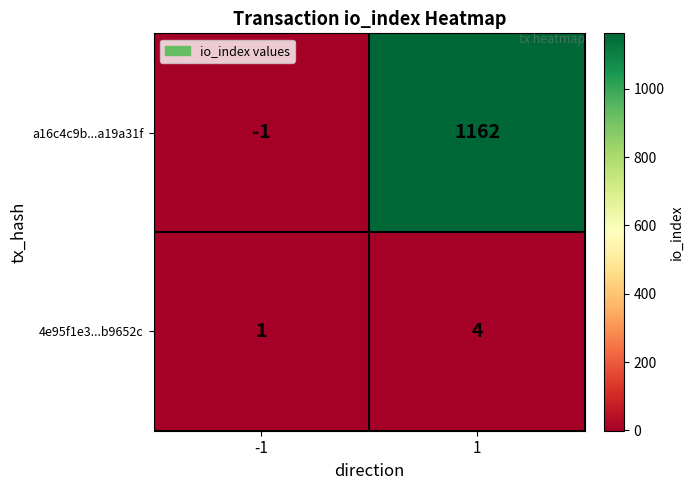

Read the a16c4c9b...a19a31f value at 1.

1162